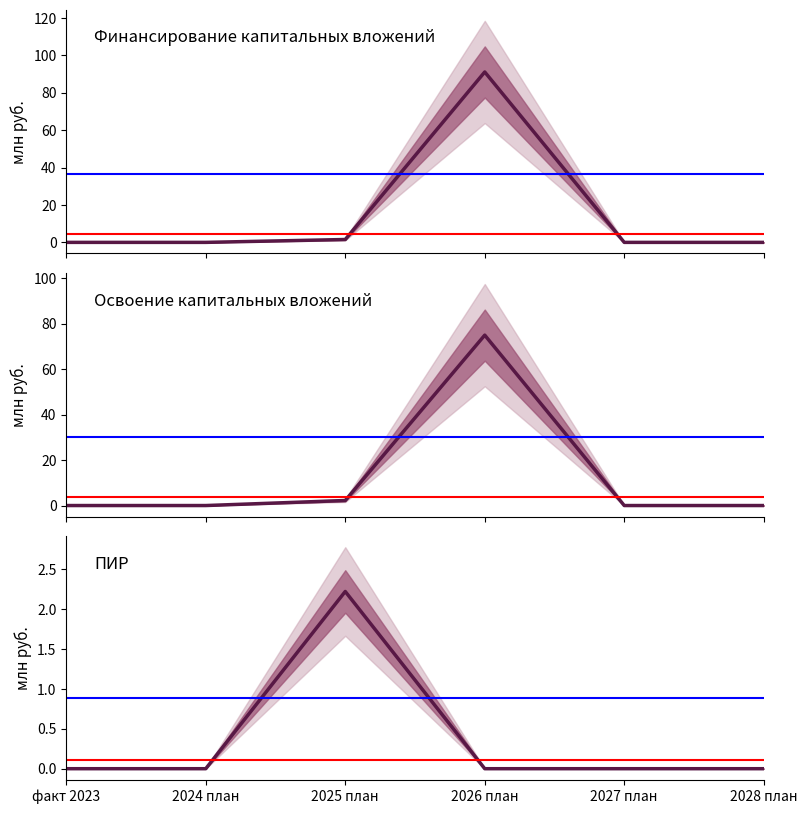

List the series in order of their peak value, lowest first.

ПИР (план), Освоение (план), Финансирование (план)